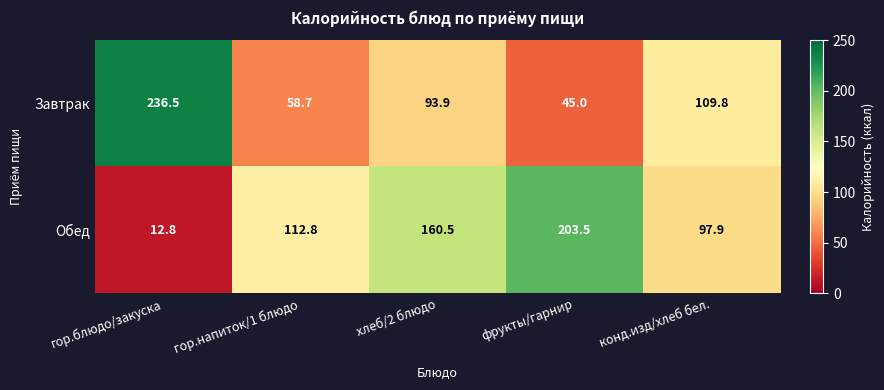

Reading left to right, extract all data points from this chart.

Завтрак: гор.блюдо/закуска=236.5	гор.напиток/1 блюдо=58.7	хлеб/2 блюдо=93.9	фрукты/гарнир=45.0	конд.изд/хлеб бел.=109.8
Обед: гор.блюдо/закуска=12.8	гор.напиток/1 блюдо=112.8	хлеб/2 блюдо=160.5	фрукты/гарнир=203.5	конд.изд/хлеб бел.=97.9